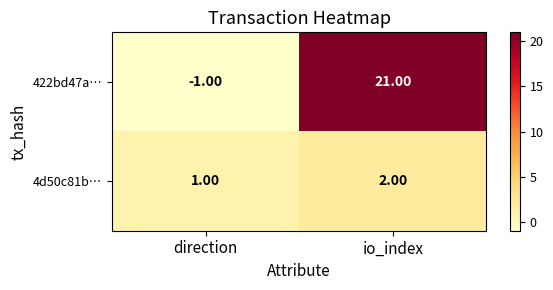

How many series are shown in this chart?

2